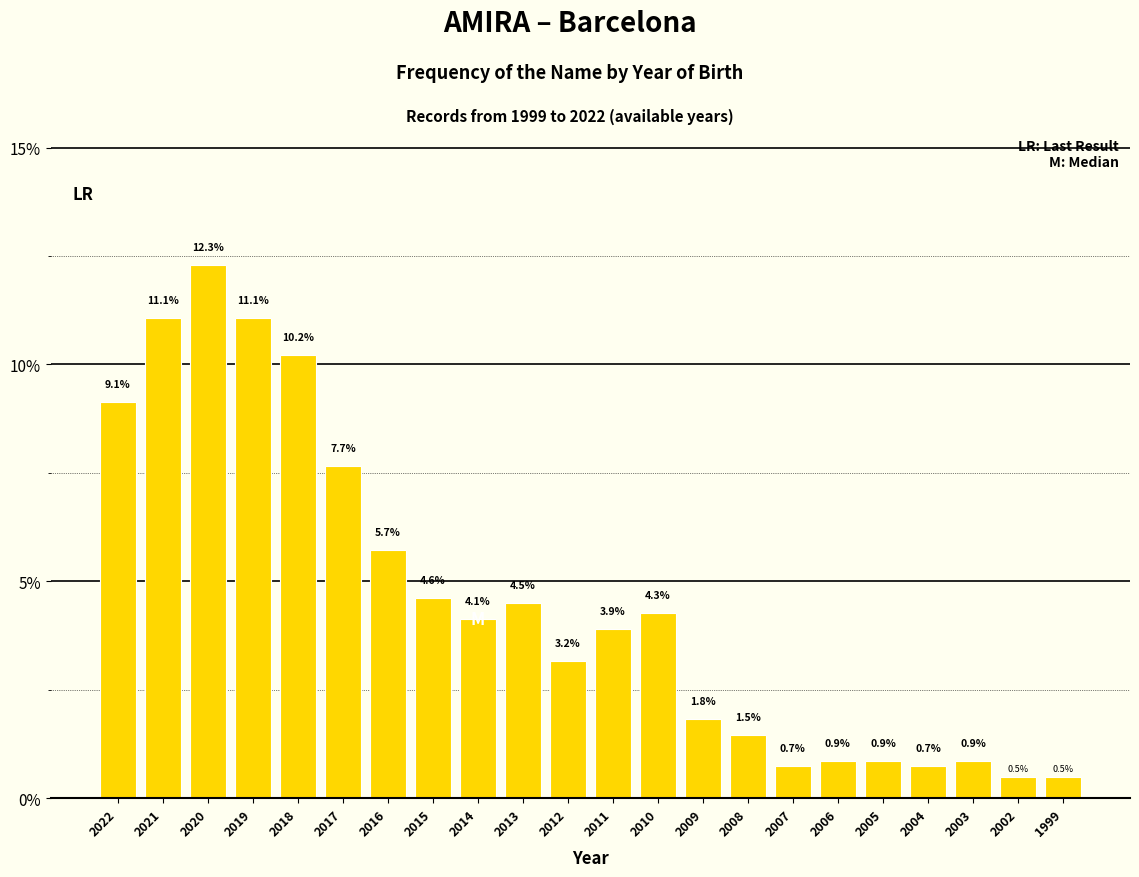

Reading left to right, what are all the values shown in this chart?

2022=9.1	2021=11.1	2020=12.3	2019=11.1	2018=10.2	2017=7.7	2016=5.7	2015=4.6	2014=4.1	2013=4.5	2012=3.2	2011=3.9	2010=4.3	2009=1.8	2008=1.5	2007=0.7	2006=0.9	2005=0.9	2004=0.7	2003=0.9	2002=0.5	1999=0.5